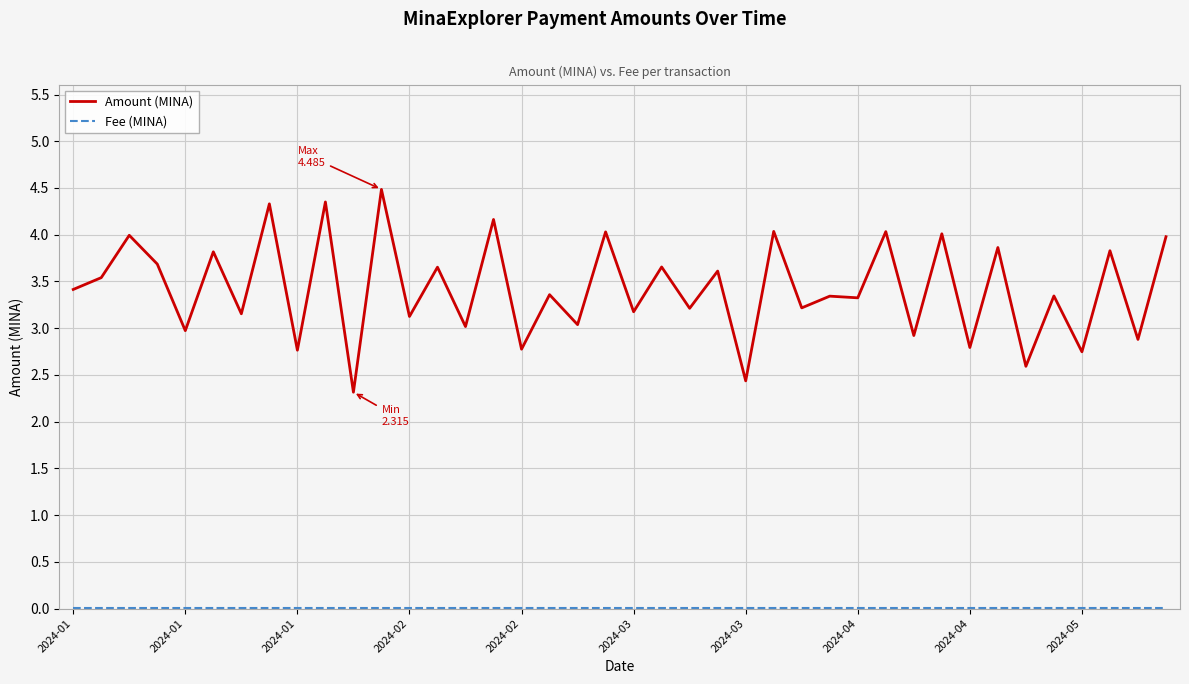

Which series has the widest spread of values?

Amount (MINA)